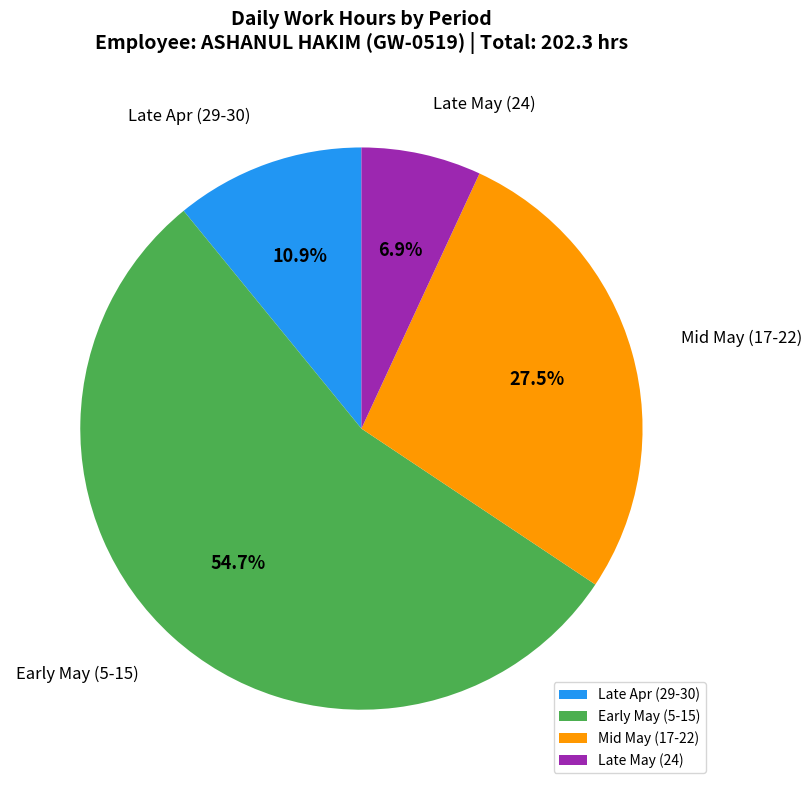

Do Mid May (17-22) and Early May (5-15) together represent more than half of the pie?

Yes